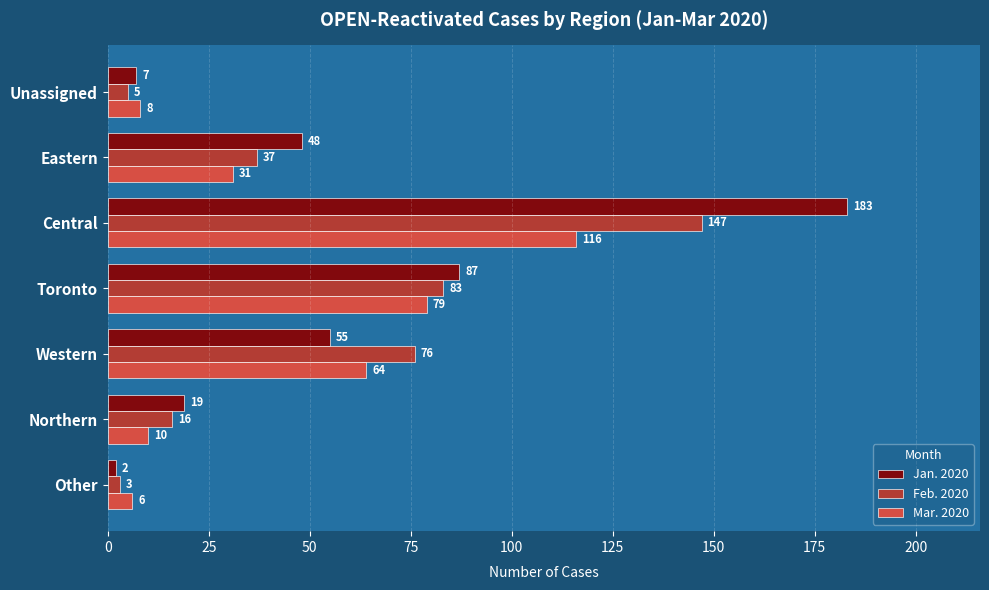

List the series in order of their peak value, highest first.

Jan. 2020, Feb. 2020, Mar. 2020